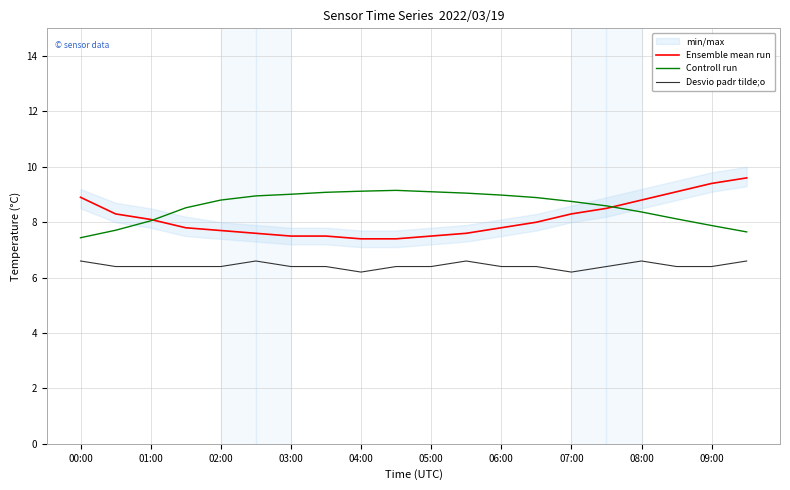

Is the value of Controll run at 06:00 greater than the value of Ensemble mean run at 04:00?

Yes